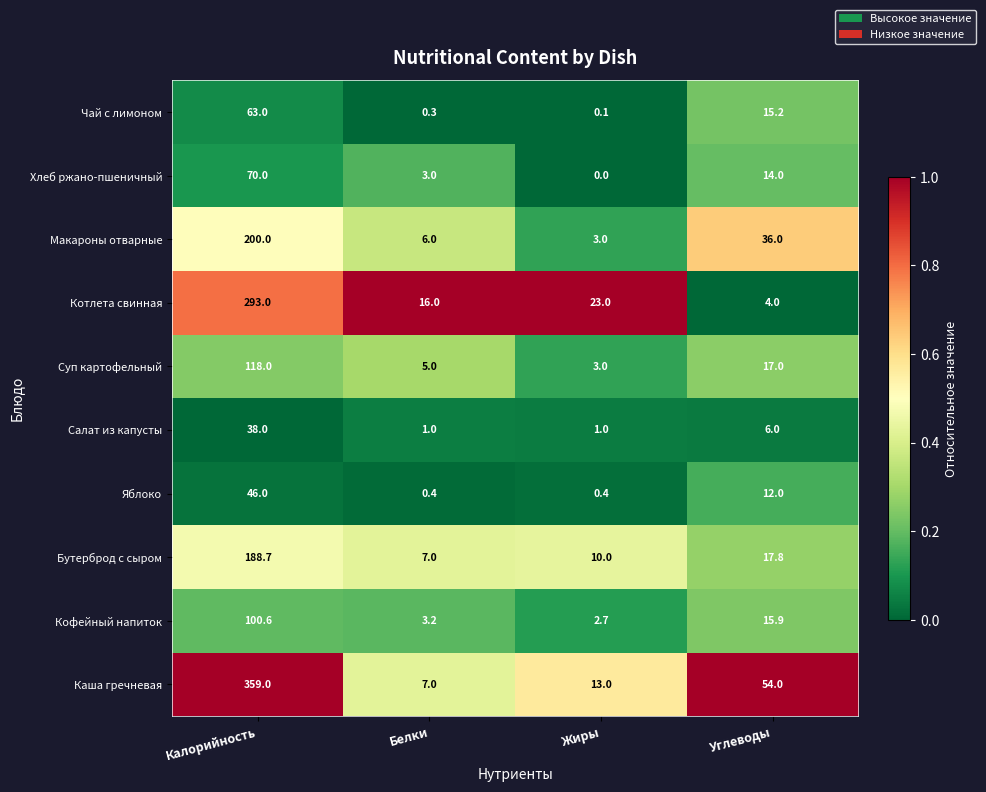

True or false: Яблоко has a value of 11.6 at Калорийность.

False